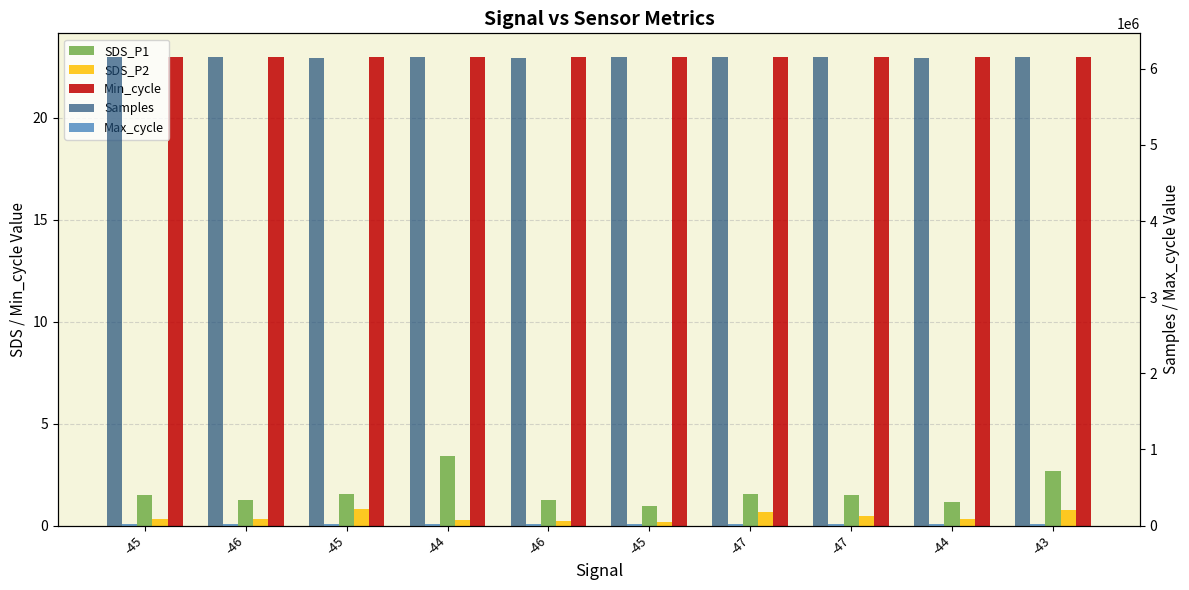

Reading left to right, what are all the values shown in this chart?

SDS_P1: -45=1.5	-46=1.2	-45=1.6	-44=3.4	-46=1.2	-45=1.0	-47=1.6	-47=1.5	-44=1.1	-43=2.7
SDS_P2: -45=0.3	-46=0.3	-45=0.8	-44=0.3	-46=0.2	-45=0.2	-47=0.7	-47=0.5	-44=0.3	-43=0.8
Min_cycle: -45=23.0	-46=23.0	-45=23.0	-44=23.0	-46=23.0	-45=23.0	-47=23.0	-47=23.0	-44=23.0	-43=23.0
Samples: -45=6153554.0	-46=6156975.0	-45=6148511.0	-44=6158426.0	-46=6148309.0	-45=6155248.0	-47=6155079.0	-47=6157609.0	-44=6144333.0	-43=6157540.0
Max_cycle: -45=20021.0	-46=20013.0	-45=20092.0	-44=20025.0	-46=20454.0	-45=20021.0	-47=20013.0	-47=20460.0	-44=20013.0	-43=20013.0